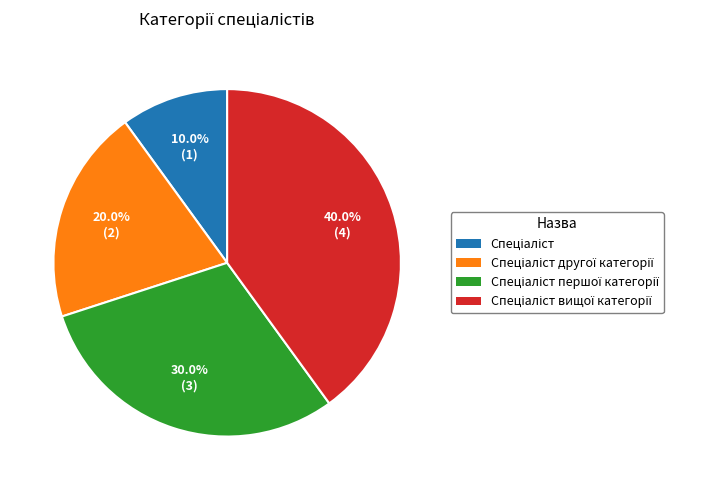

Count the number of slices in the pie.

4